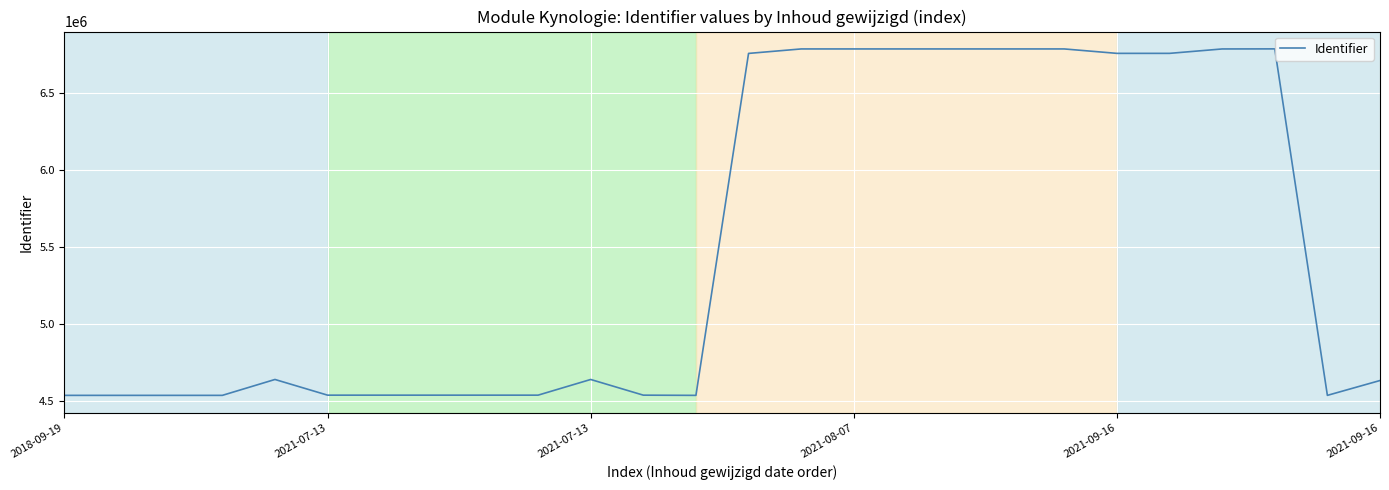

What is the smallest value displayed?

4534791